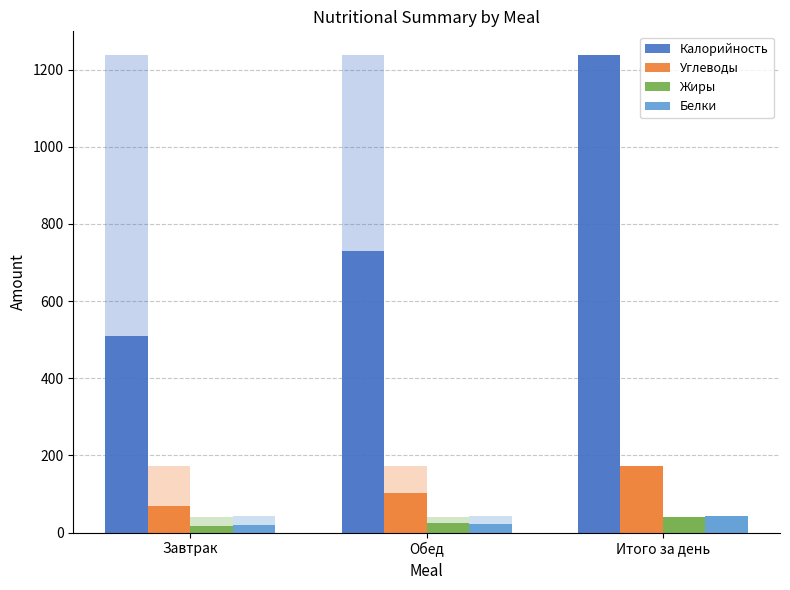

Reading left to right, list all the values displayed in this chart.

Калорийность: 508.6	728.5	1237.2
Углеводы: 69.7	103.7	173.4
Жиры: 16.7	24.3	41.0
Белки: 19.0	23.4	42.4